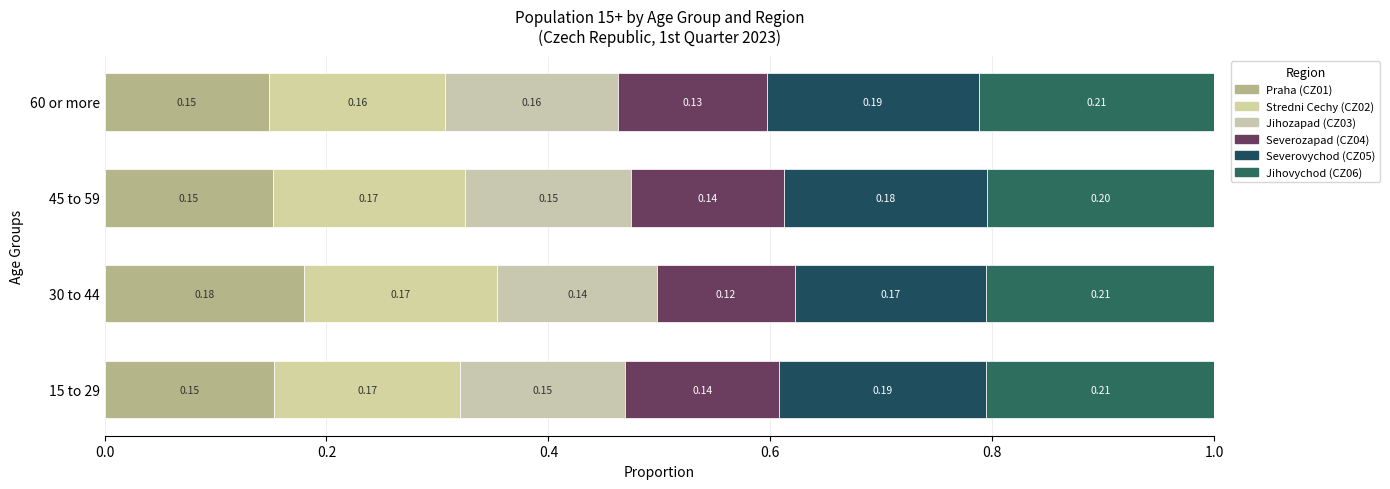

At how many categories does at least one series exceed 0?

4